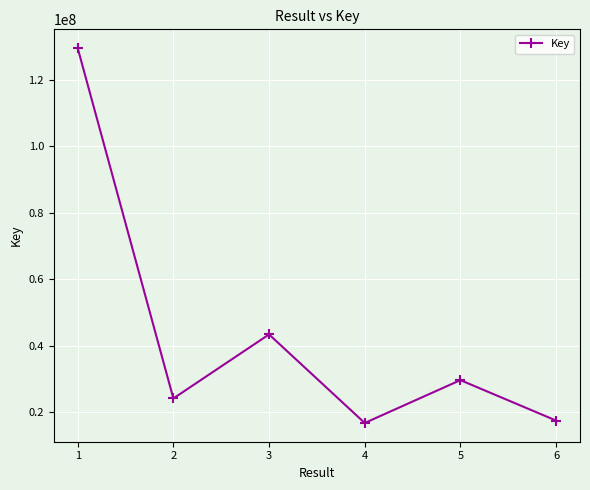

The value at 6 is 10487316. True or false?

False